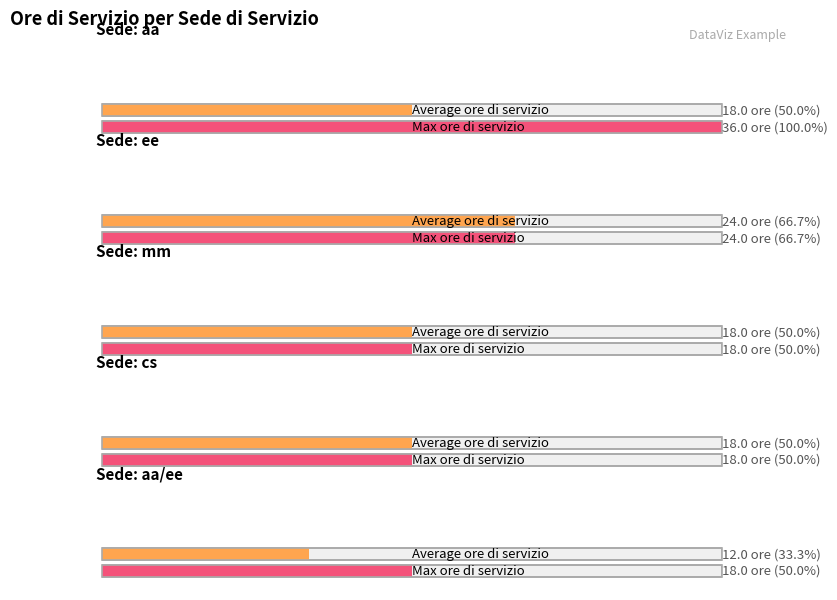

How many values in the Average ore di servizio series are below 18?

1